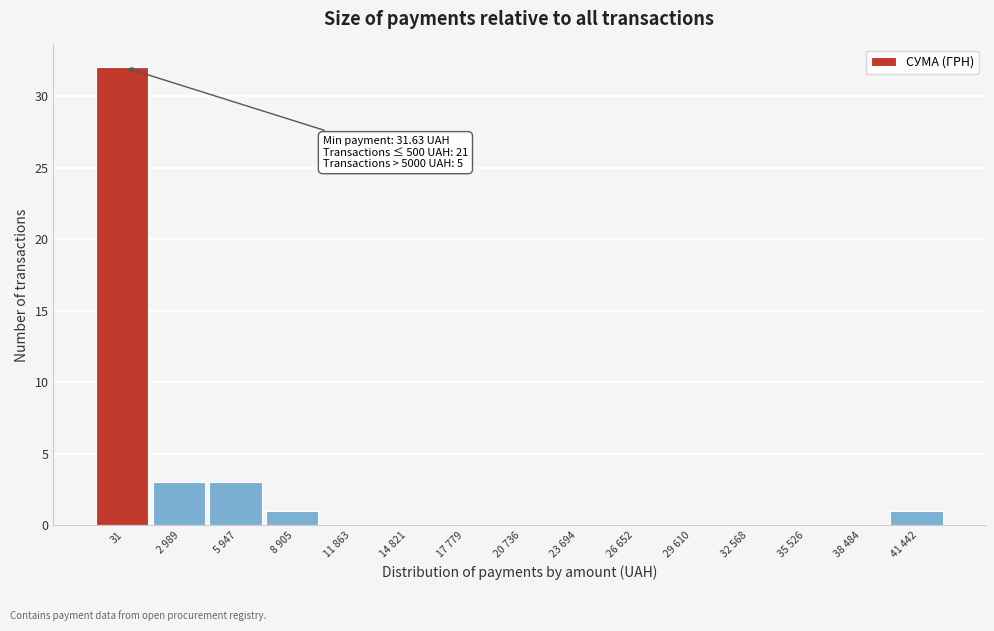

Reading right to left, what are all the values shown in this chart?

41 442=1	38 484=0	35 526=0	32 568=0	29 610=0	26 652=0	23 694=0	20 736=0	17 779=0	14 821=0	11 863=0	8 905=1	5 947=3	2 989=3	31=32